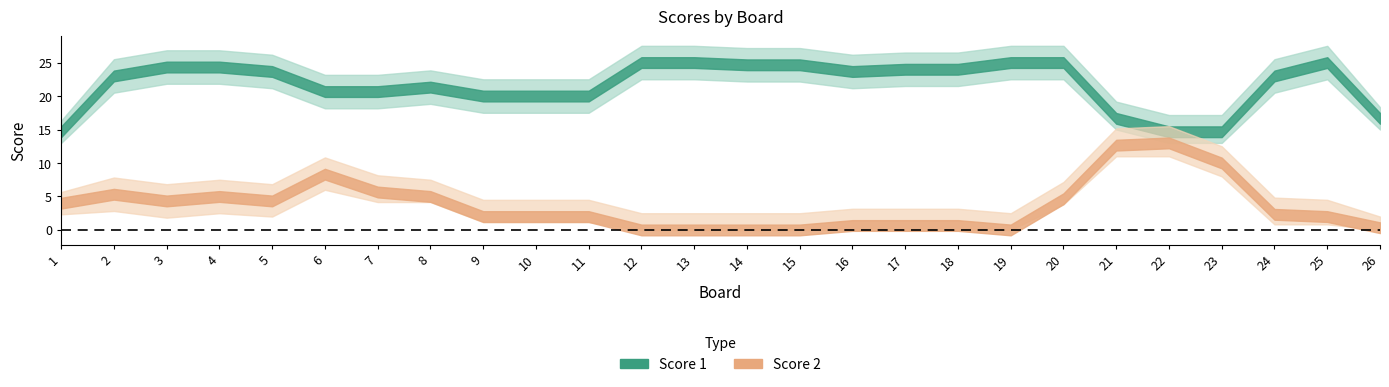

How many interior local valleys does the Score 2 series have?

3